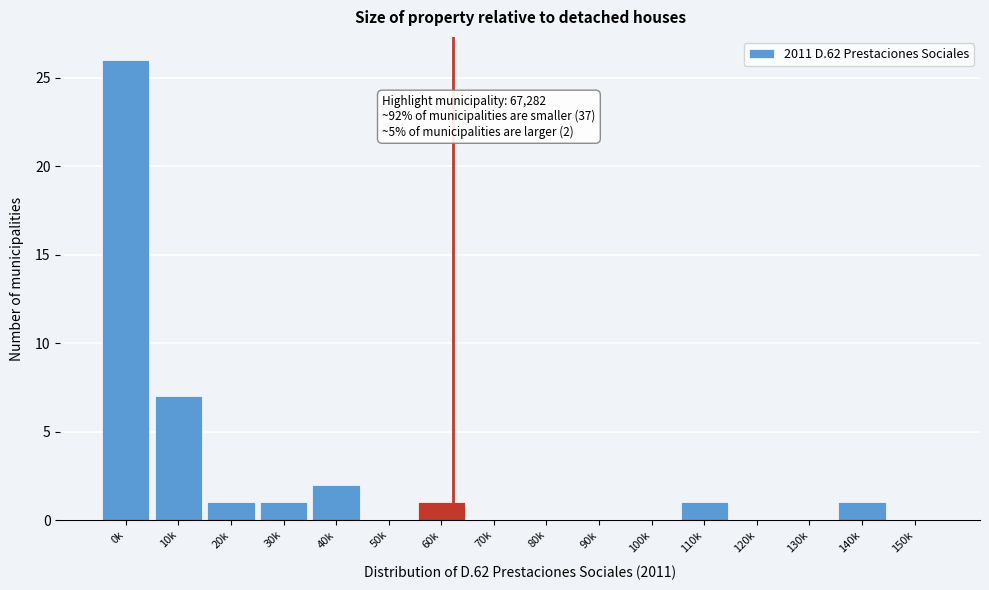

Reading right to left, list all the values displayed in this chart.

150k=0	140k=1	130k=0	120k=0	110k=1	100k=0	90k=0	80k=0	70k=0	60k=1	50k=0	40k=2	30k=1	20k=1	10k=7	0k=26